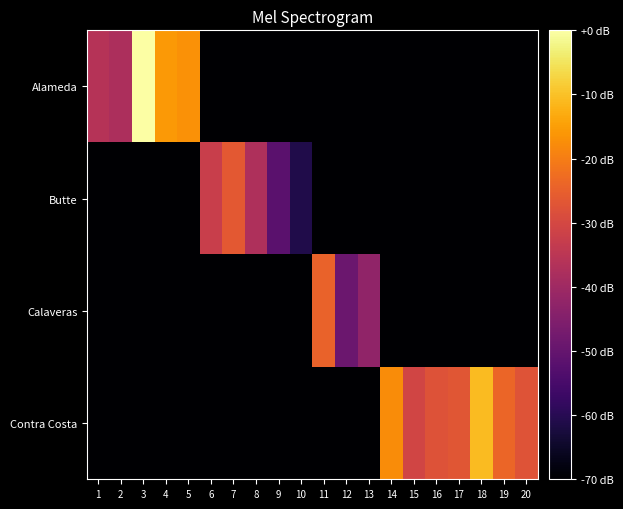

What is the spread (max minus min) of values at 13?

27.4